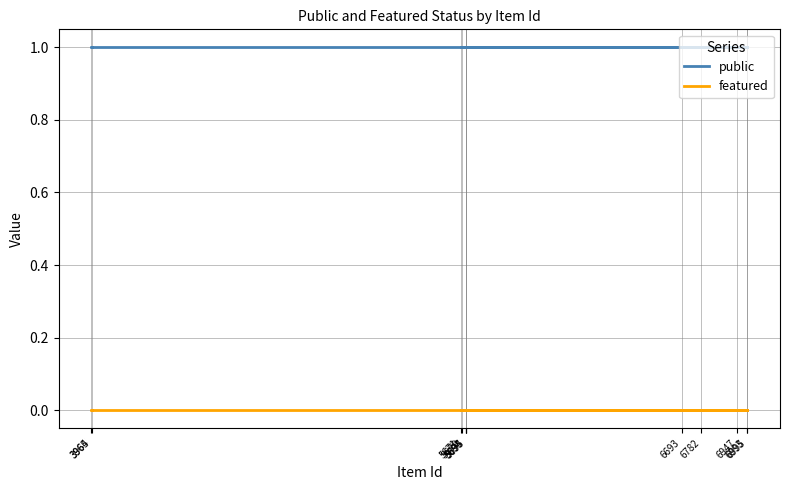

Reading right to left, what are all the values shown in this chart?

public: 1	1	1	1	1	1	1	1	1	1	1	1
featured: 0	0	0	0	0	0	0	0	0	0	0	0